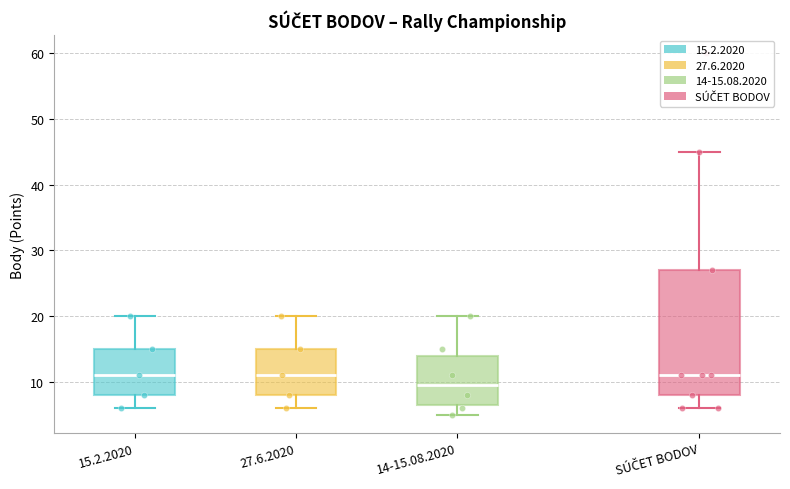

Comparing the boxes themselves (not the whiskers), which one is the tallest?

SÚČET BODOV